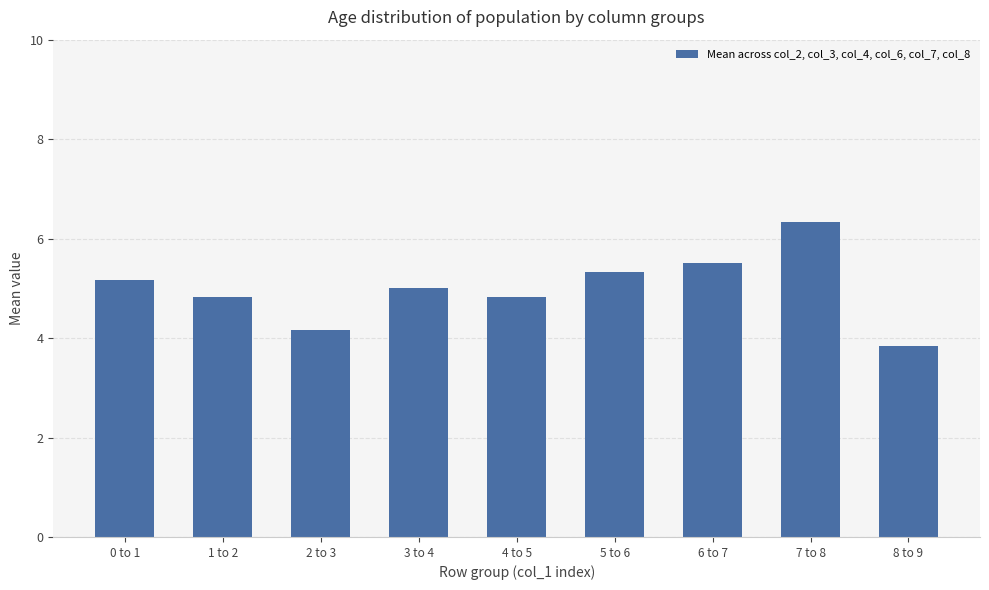

What is the average value?

5.0